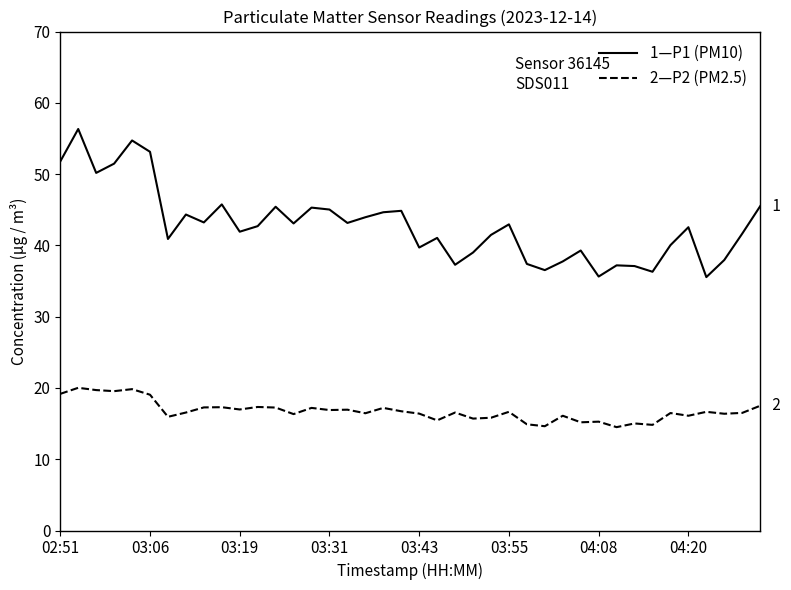

Which series has the widest spread of values?

1—P1 (PM10)